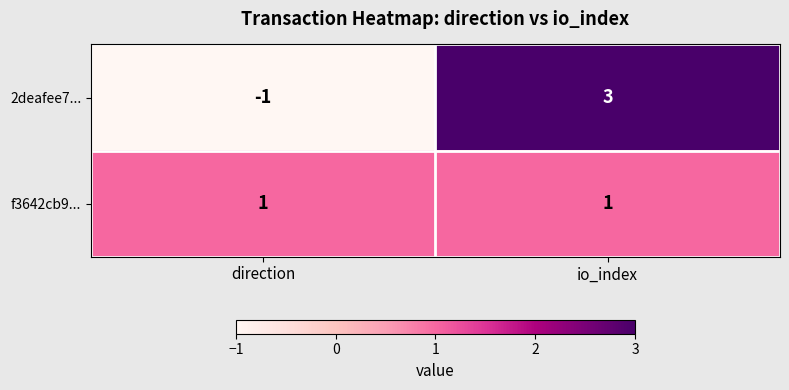

What is the difference between the 2deafee7... values at io_index and direction?

4